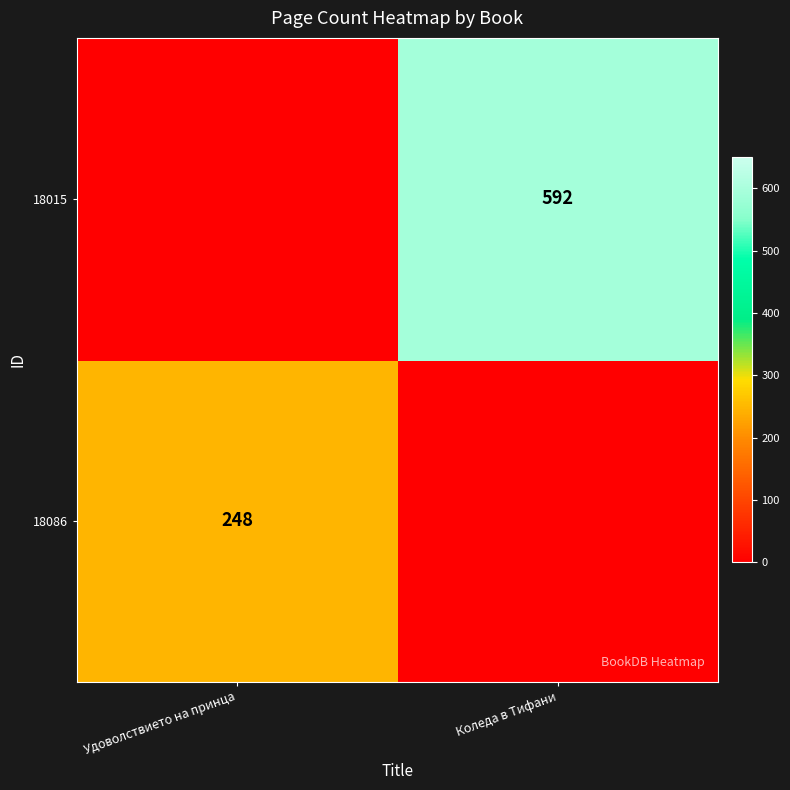

Is the value of 18015 at Коледа в Тифани greater than the value of 18086 at Удоволствието на принца?

Yes